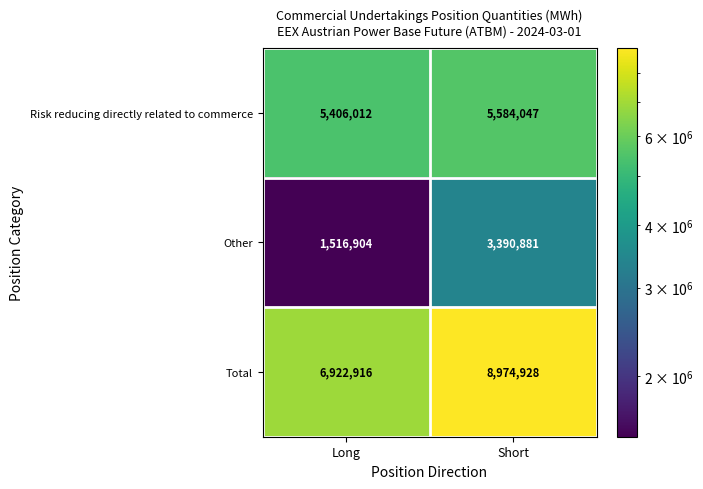

Which series changed the most between Long and Short?

Total